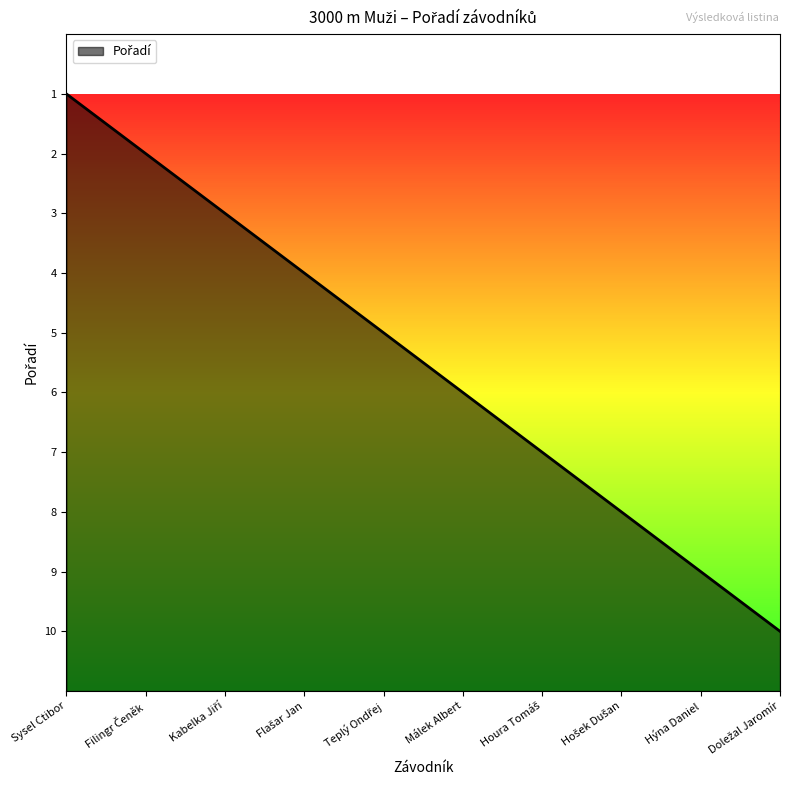

Does the chart display data point markers on the line(s)?

No